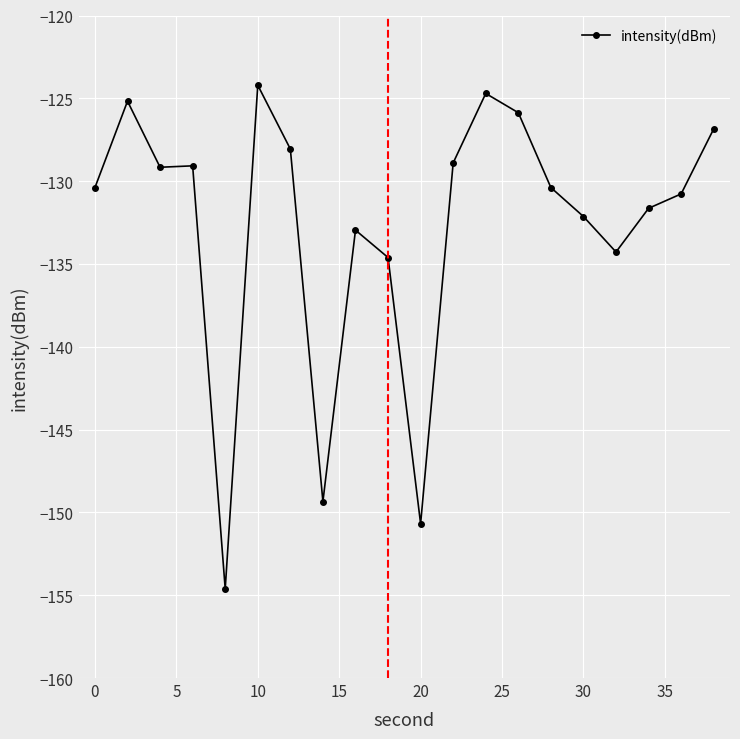

What is the sum of all values?

-2653.8